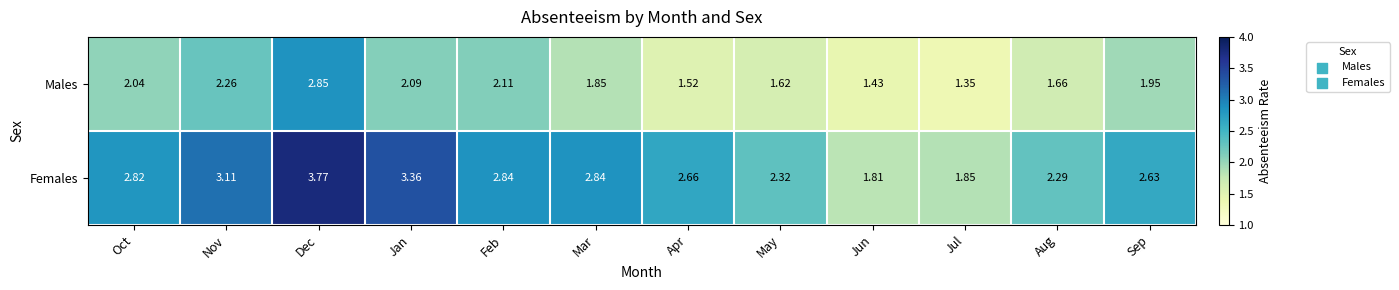

Rank the series by their maximum value, from highest to lowest.

Females, Males